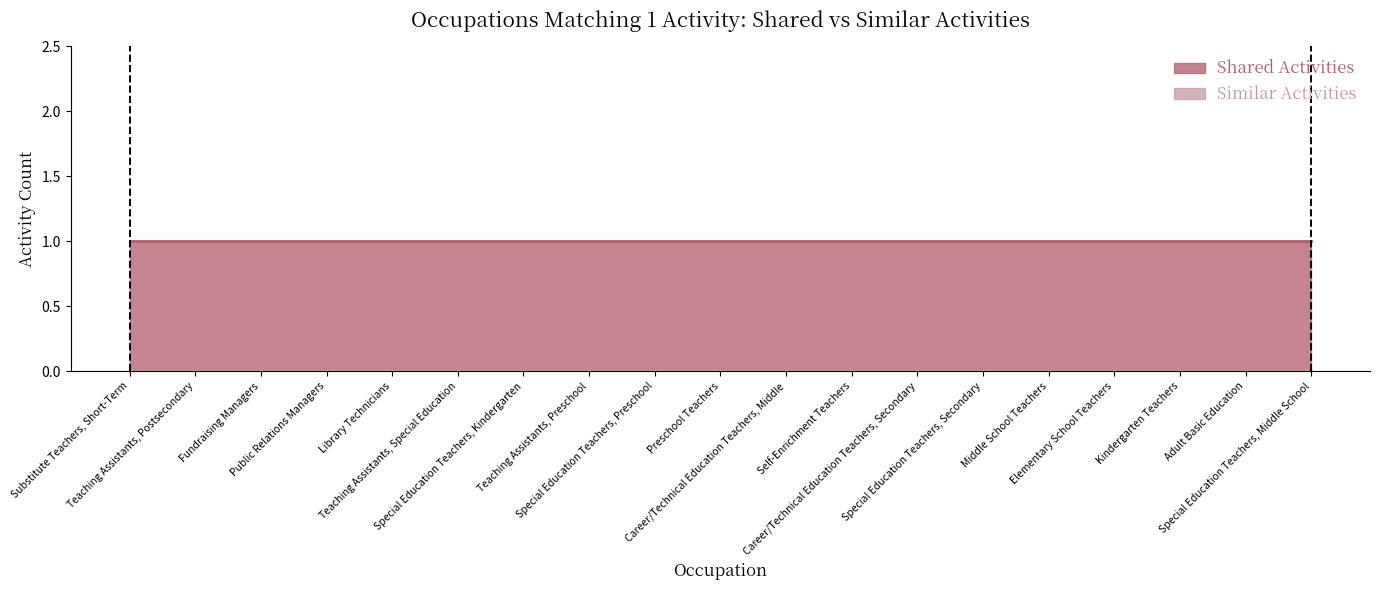

List the labels in order of Shared Activities value, smallest first.

Substitute Teachers, Short-Term, Teaching Assistants, Postsecondary, Fundraising Managers, Public Relations Managers, Library Technicians, Teaching Assistants, Special Education, Special Education Teachers, Kindergarten, Teaching Assistants, Preschool, Special Education Teachers, Preschool, Preschool Teachers, Career/Technical Education Teachers, Middle, Self-Enrichment Teachers, Career/Technical Education Teachers, Secondary, Special Education Teachers, Secondary, Middle School Teachers, Elementary School Teachers, Kindergarten Teachers, Adult Basic Education, Special Education Teachers, Middle School